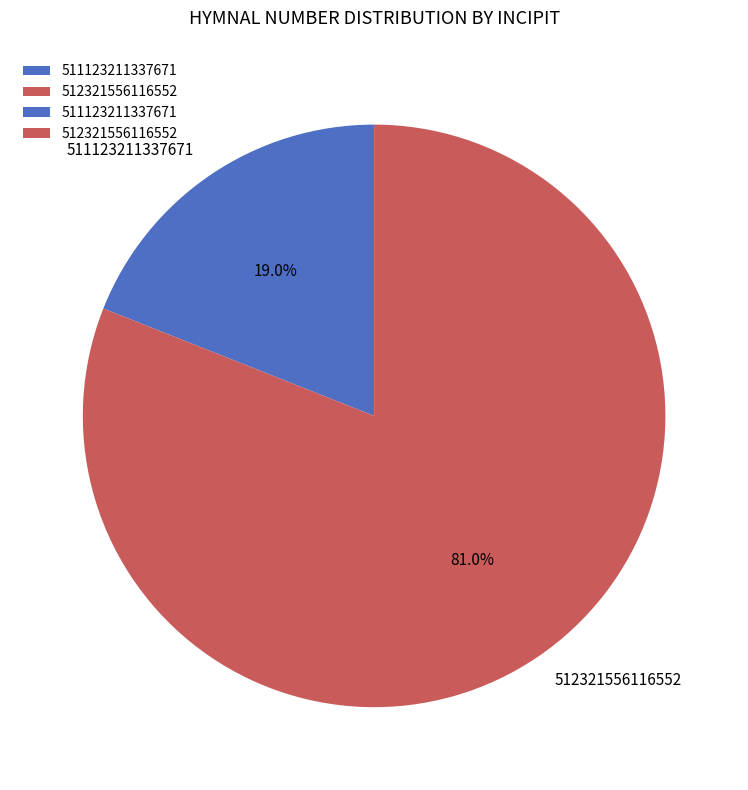

Count the number of slices in the pie.

2